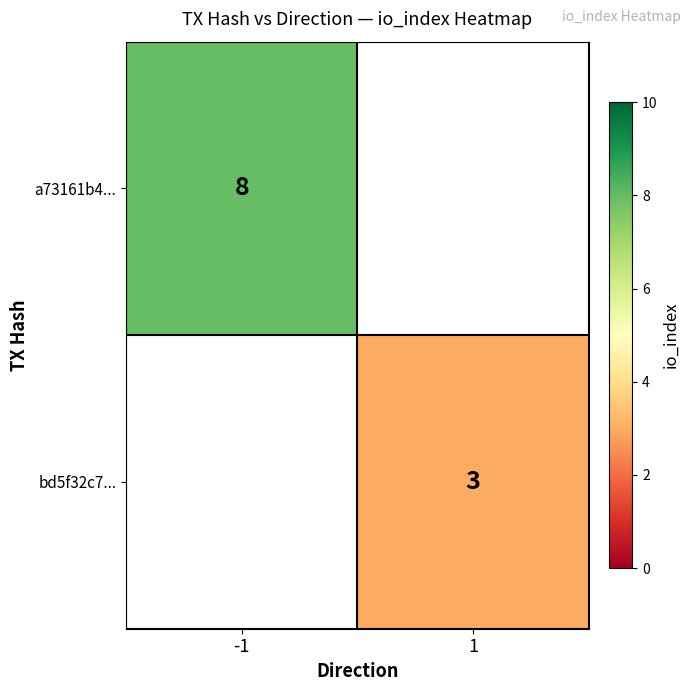

True or false: a73161b4... has a value of 10 at -1.

False